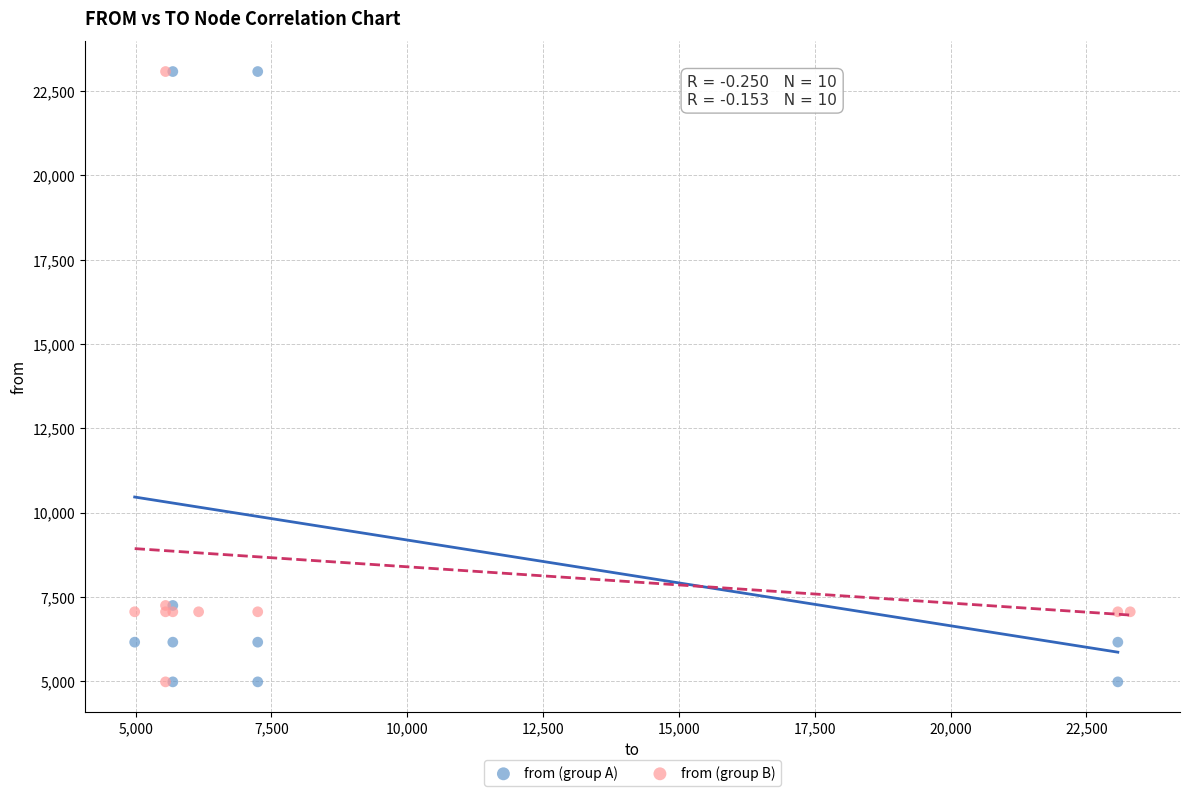

What are all the series names shown in the legend?

from (group A), from (group B)